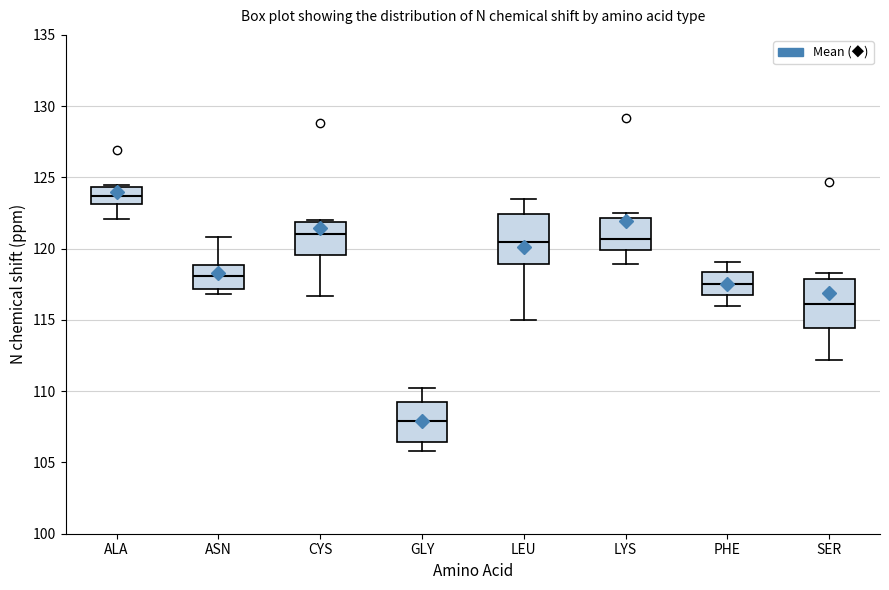

Which box has the lowest median line?

GLY